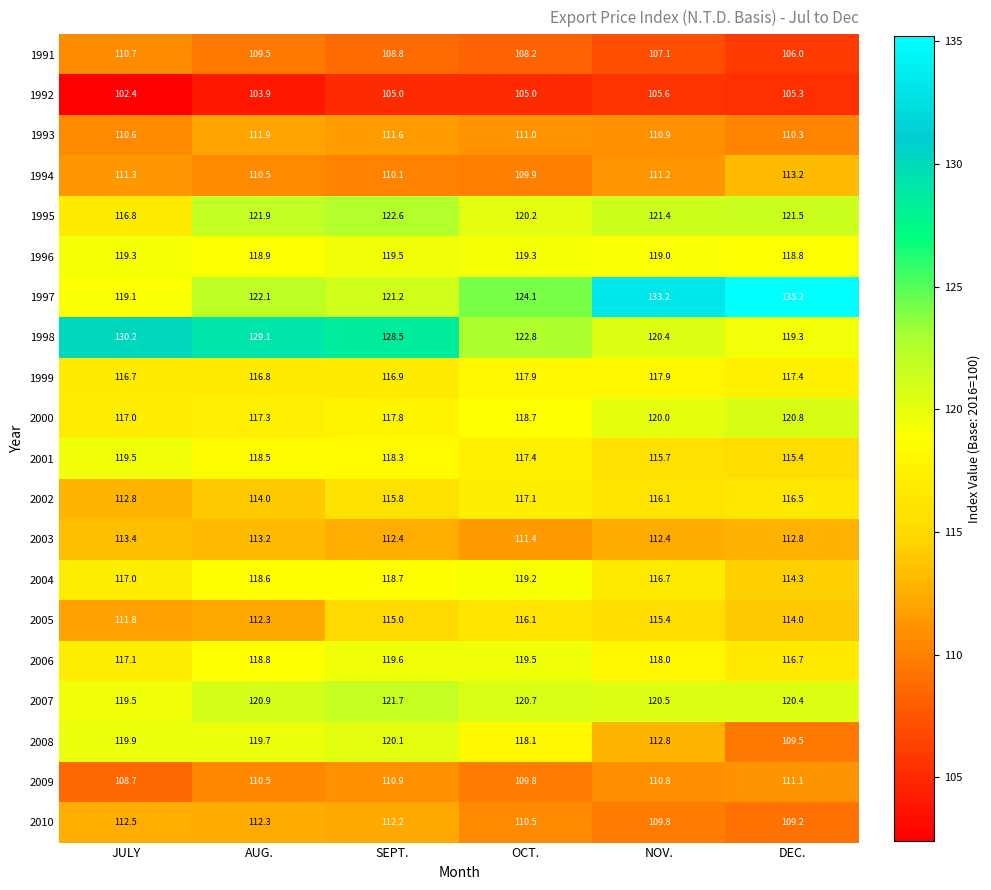

What is the difference between the maximum and minimum values in the 1994 series?

3.3